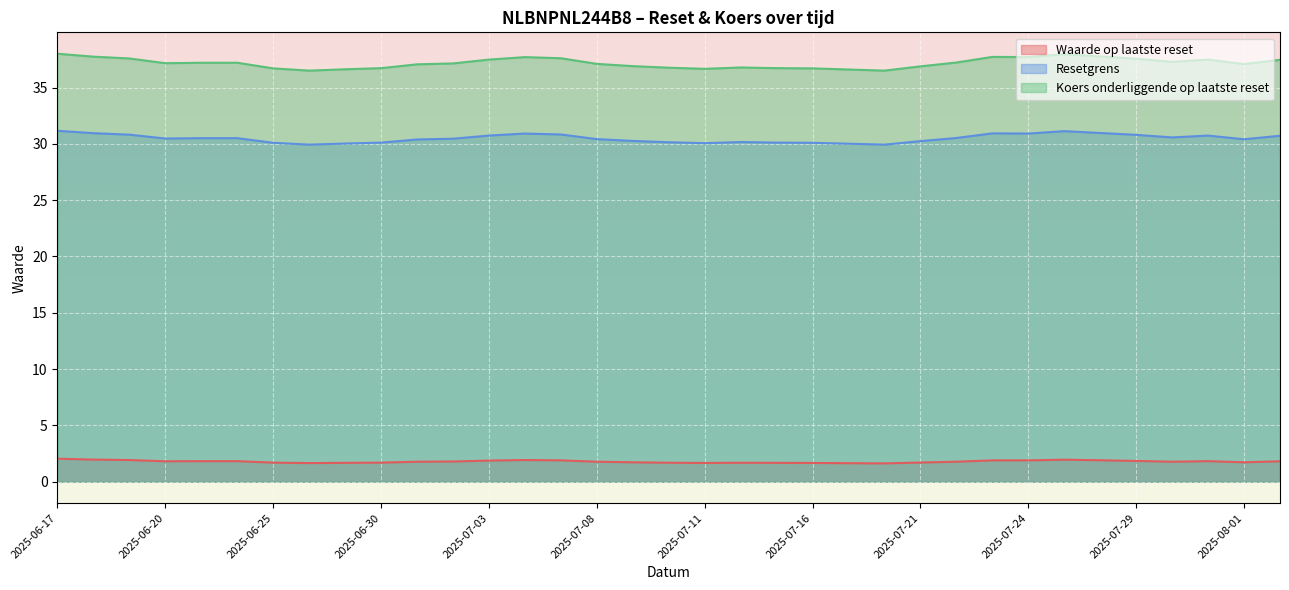

Where does the Resetgrens series first go above 30?

2025-06-17